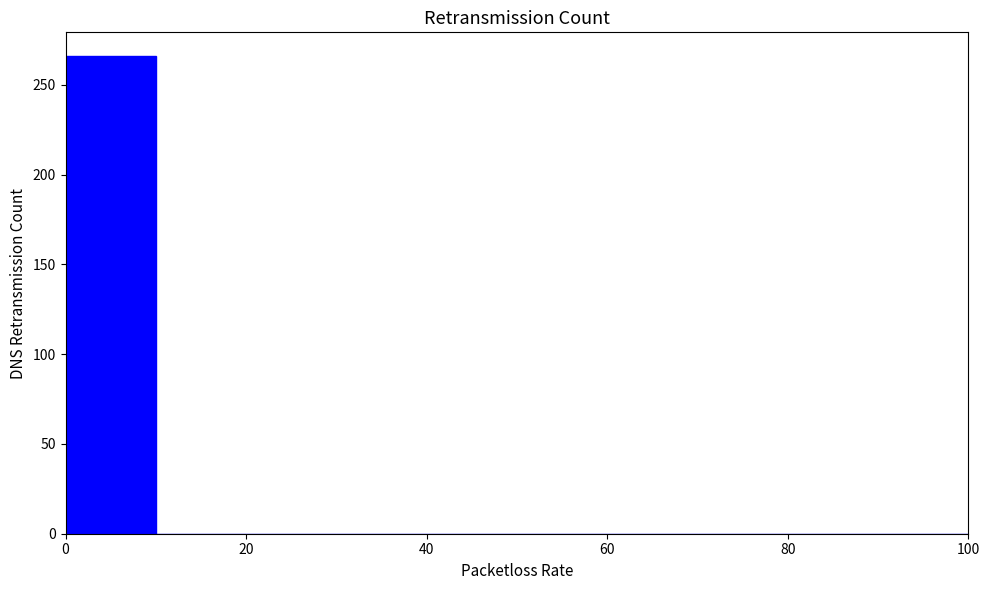

Over which range of the x-axis is the bar tallest?

0 to 10